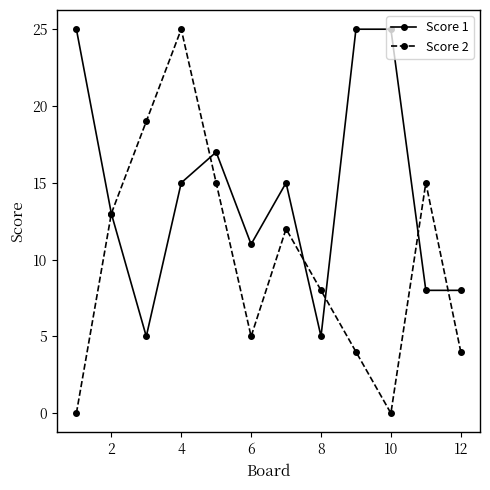

What is the value of the Score 2 point at the 9th from the left?

4